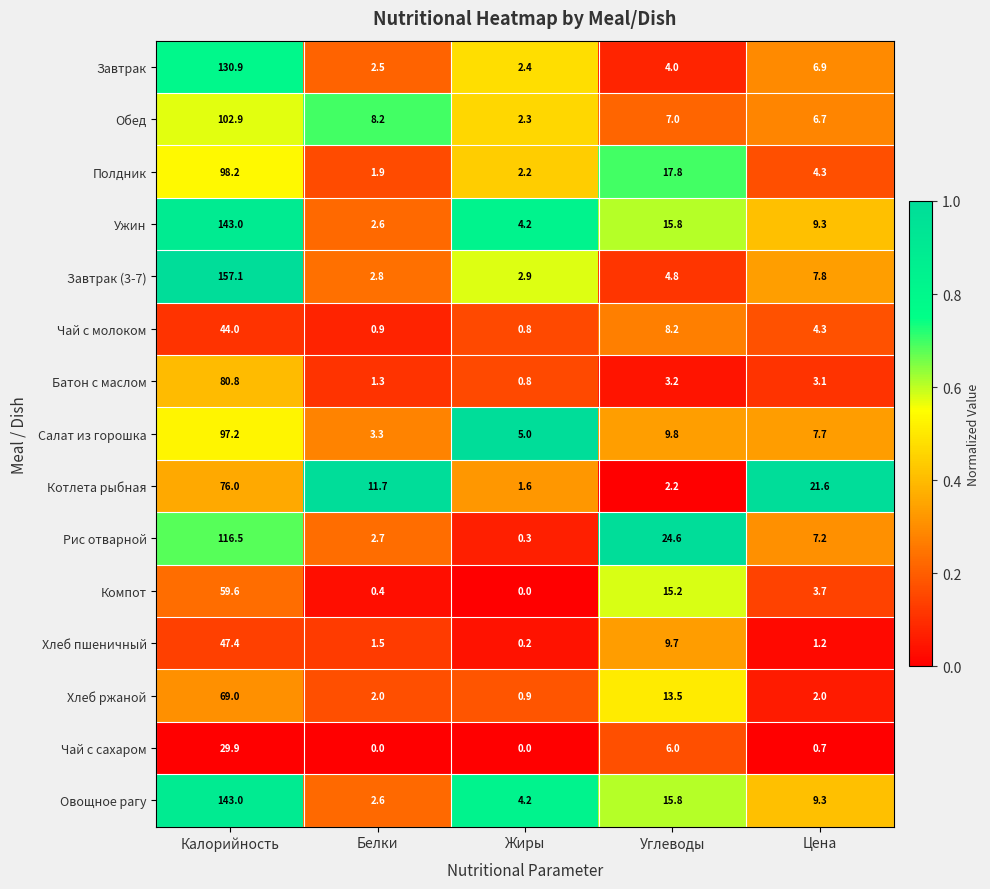

What is the average value of the Чай с сахаром series?

7.3